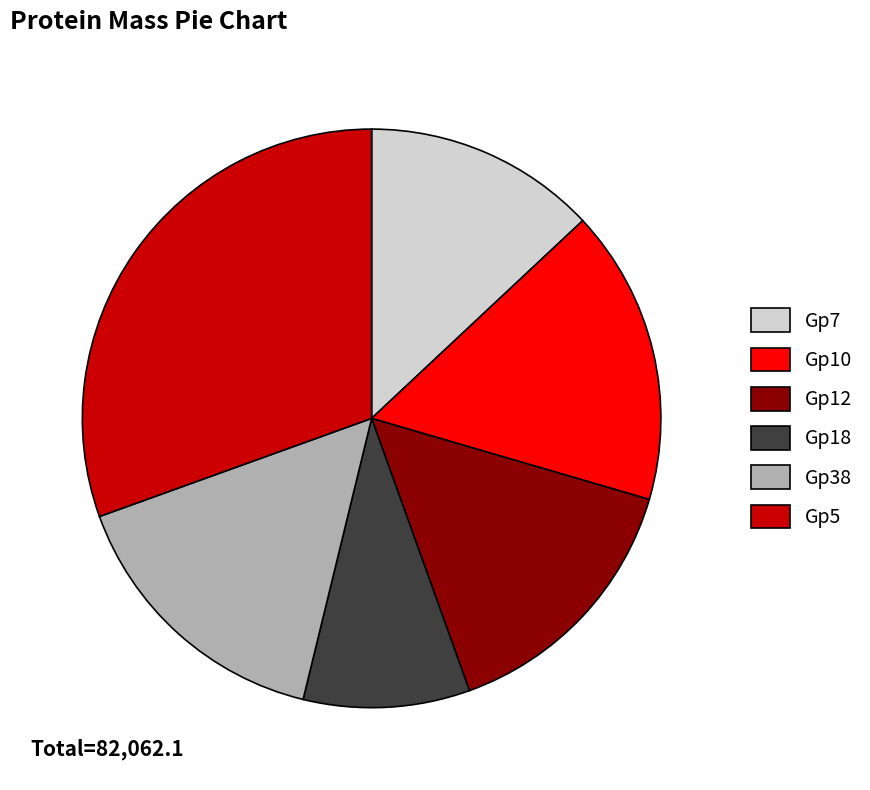

Which slice is the largest?

Gp5